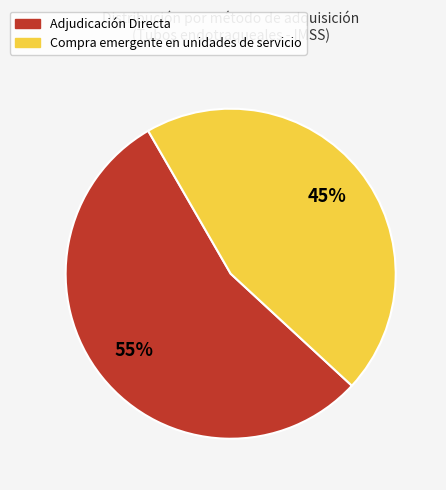

Which slice is the largest?

Adjudicación Directa